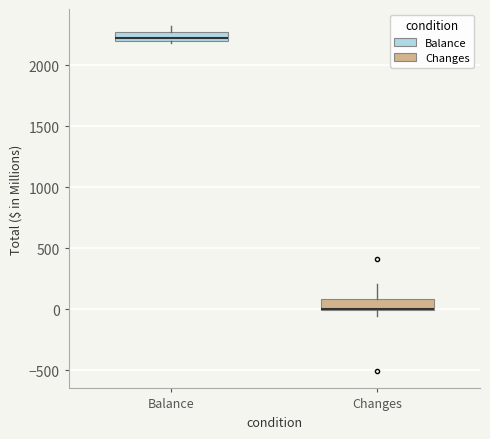

Where is the upper edge of the box for Changes on the y-axis? The values are not printed on the chart, so give them approximately, as read against the axis.

100